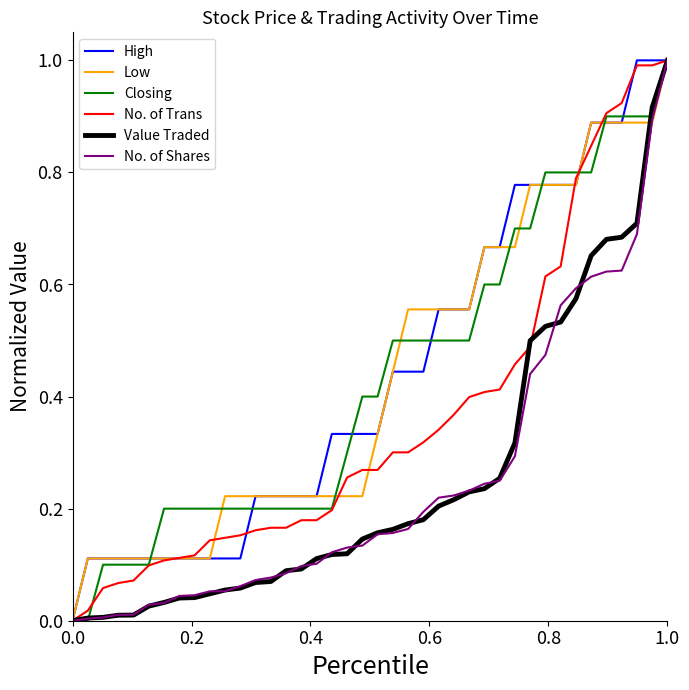

What is the greatest value displayed?

1.0